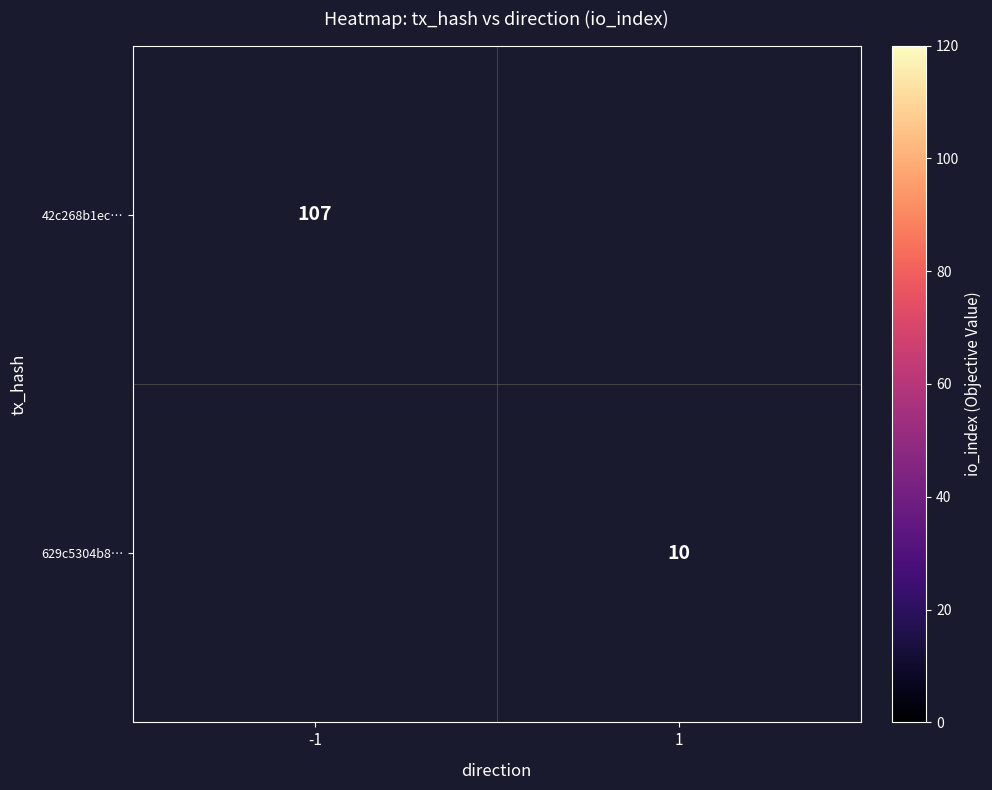

The 629c5304b8… series shows 13 at 1. True or false?

False